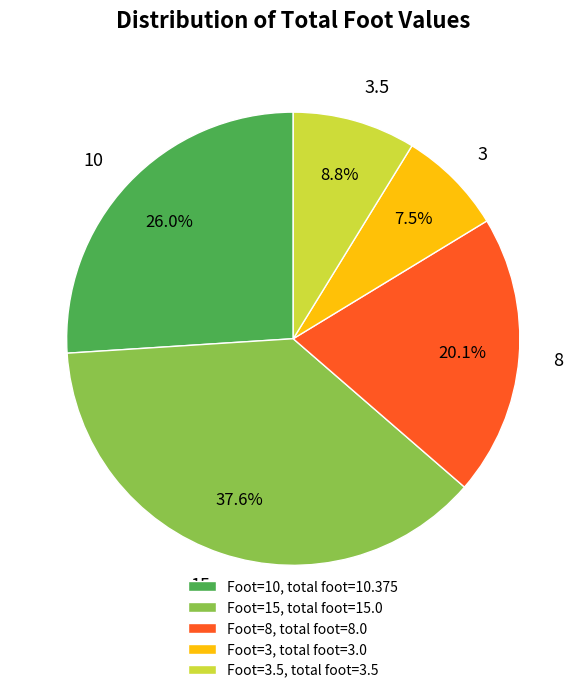

How many slices are in this pie chart?

5